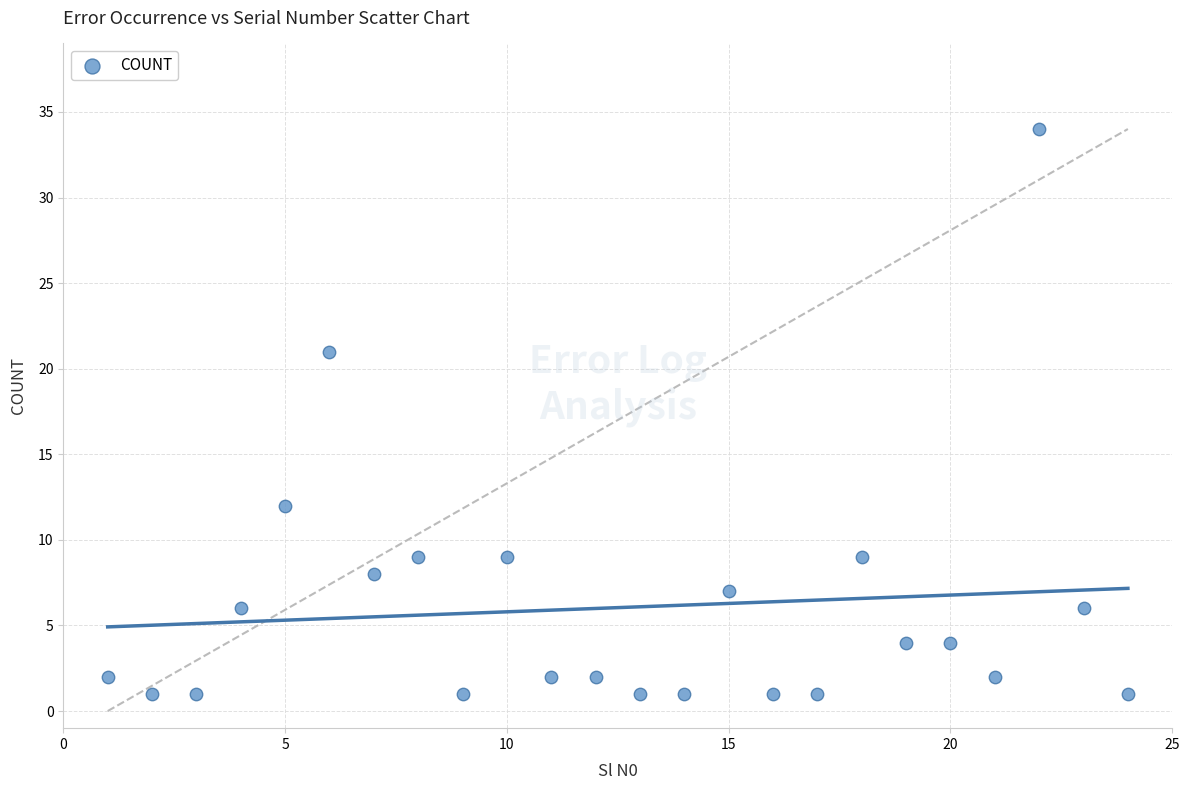

What Y value in the scatter plot is closest to 17?

21